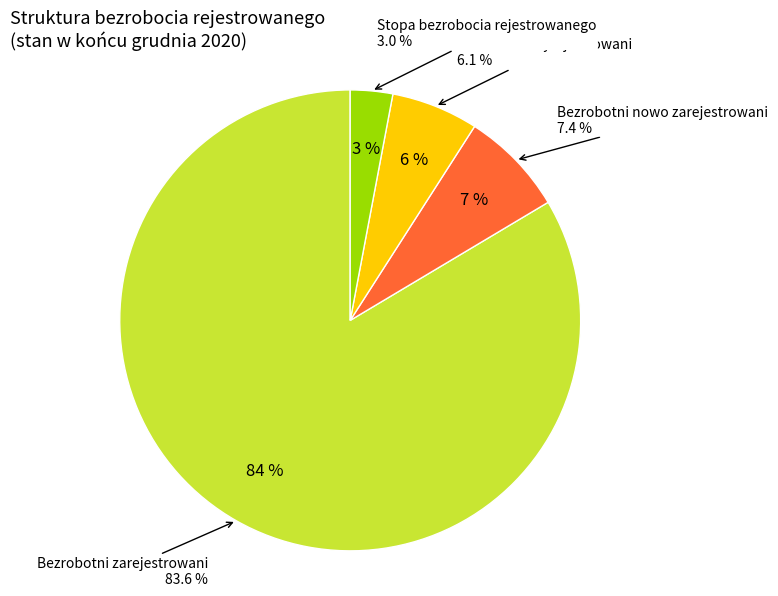

The Bezrobotni wyrejestrowani slice represents 6% of the pie. True or false?

True